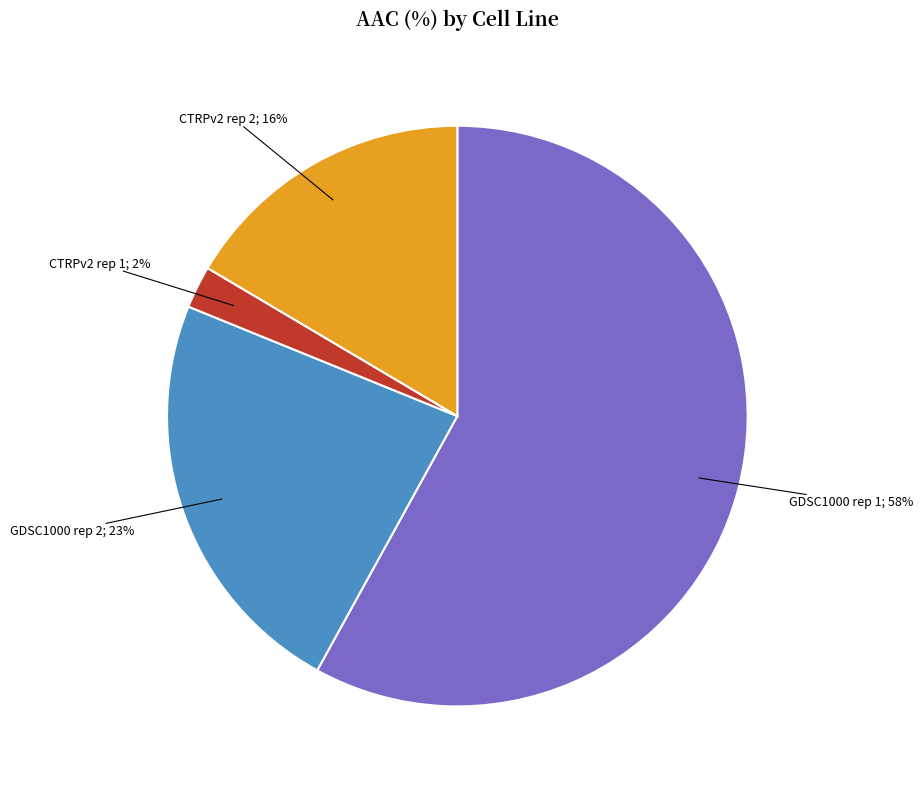

Is there a majority slice in this chart?

Yes